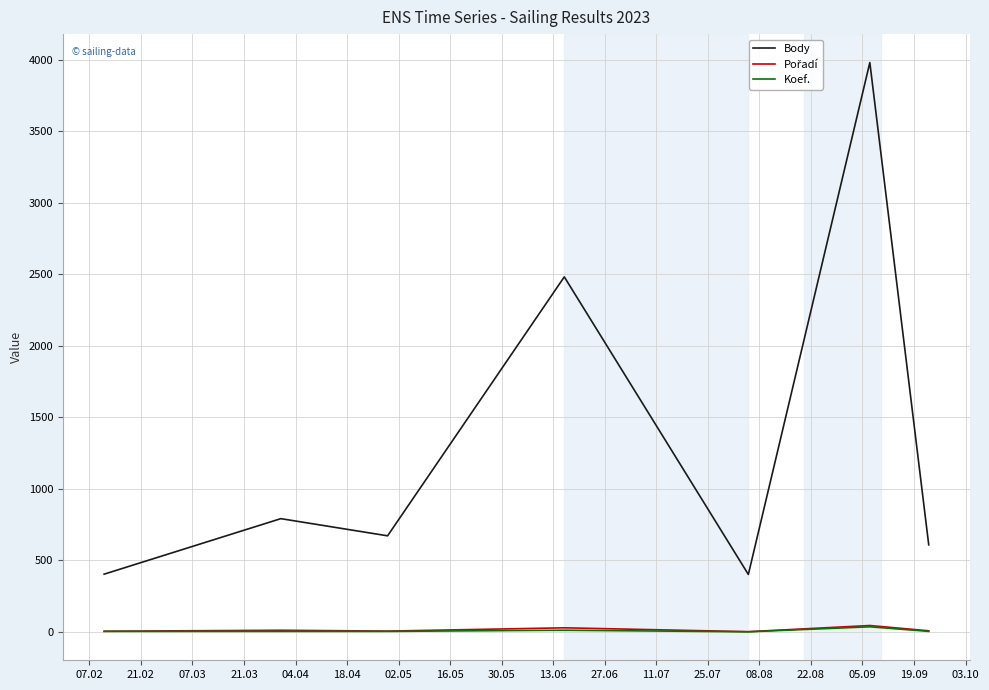

Which series has the widest spread of values?

Body